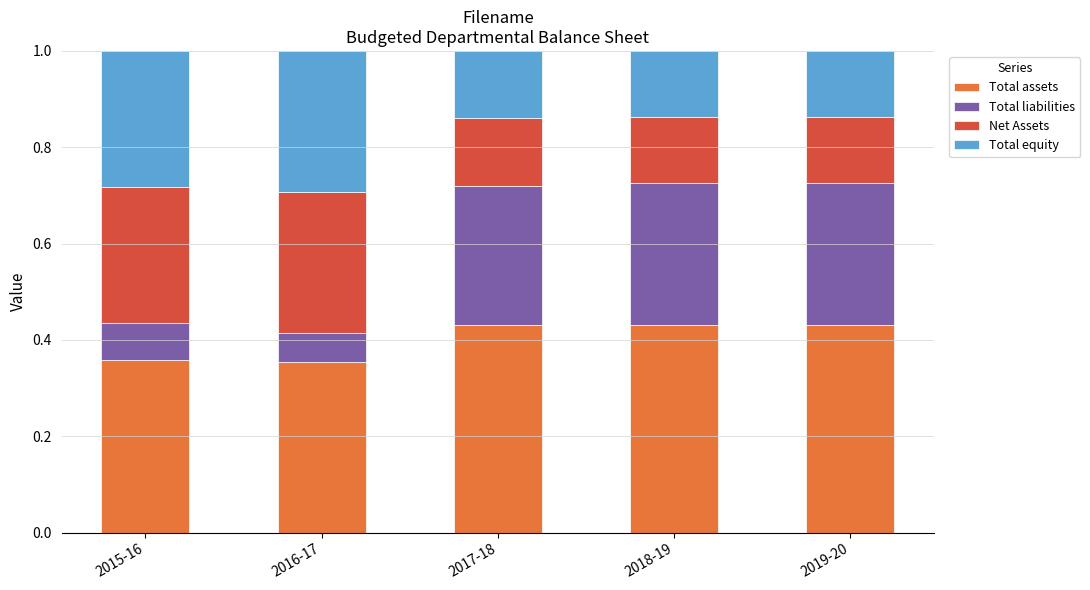

What is the total value across all series at 2015-16?

1.0